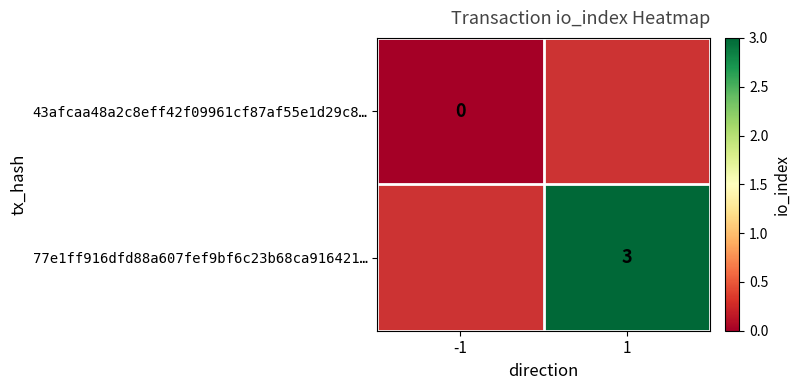

Is the value of 77e1ff916dfd88a607fef9bf6c23b68ca916421… at 1 greater than the value of 43afcaa48a2c8eff42f09961cf87af55e1d29c8… at -1?

Yes